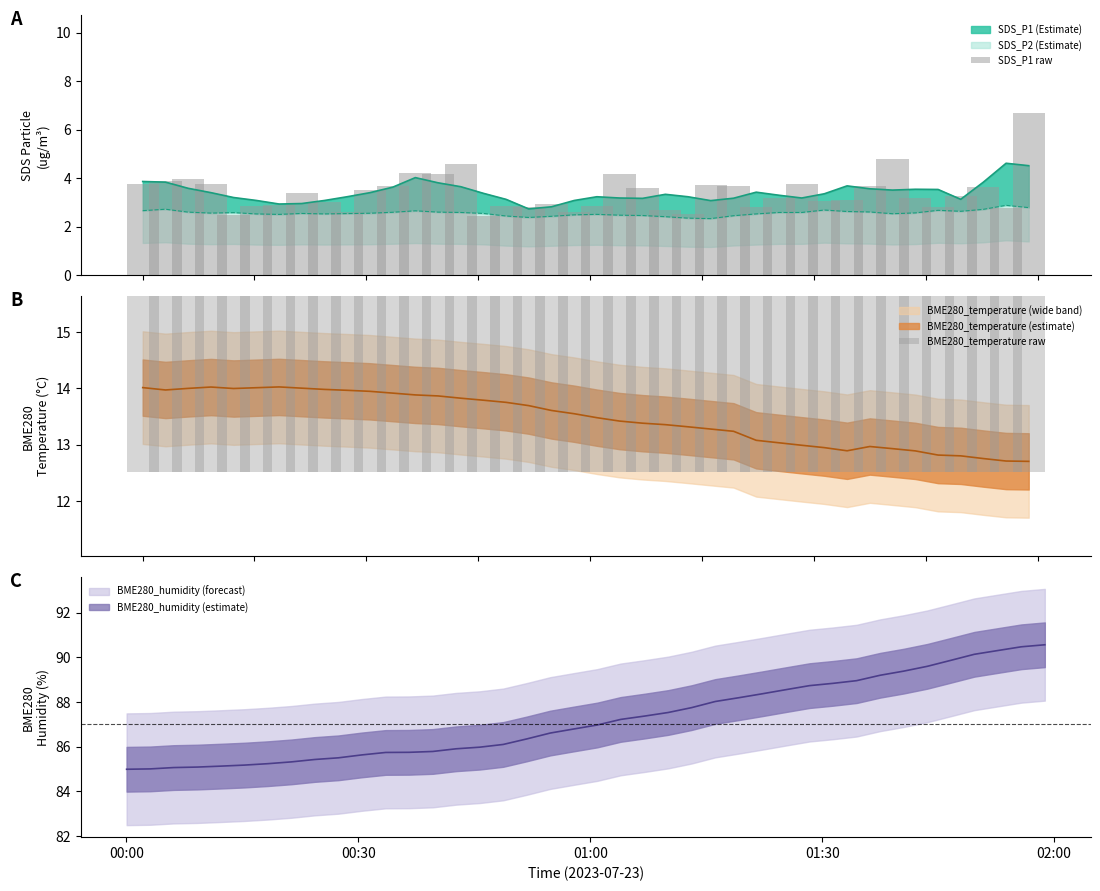

Reading left to right, list all the values displayed in this chart.

SDS_P1 raw: 3.8	3.9	4.0	3.8	2.5	2.9	2.9	3.4	3.0	2.6	3.5	3.7	4.2	4.2	4.6	2.4	2.9	2.8	2.9	2.6	2.9	4.2	3.6	2.7	2.5	3.7	3.7	2.8	3.2	3.8	3.1	3.1	3.7	4.8	3.2	2.8	3.3	3.6	2.8	6.7
BME280_temperature raw: 13.8	14.0	13.8	13.8	13.9	13.9	13.9	13.9	13.9	13.8	13.8	13.8	13.8	13.7	13.7	13.7	13.6	13.6	13.5	13.4	13.3	13.3	13.3	13.2	13.2	13.2	13.1	13.1	13.0	12.4	12.9	12.9	12.9	12.8	12.8	12.8	12.7	12.5	12.7	12.5